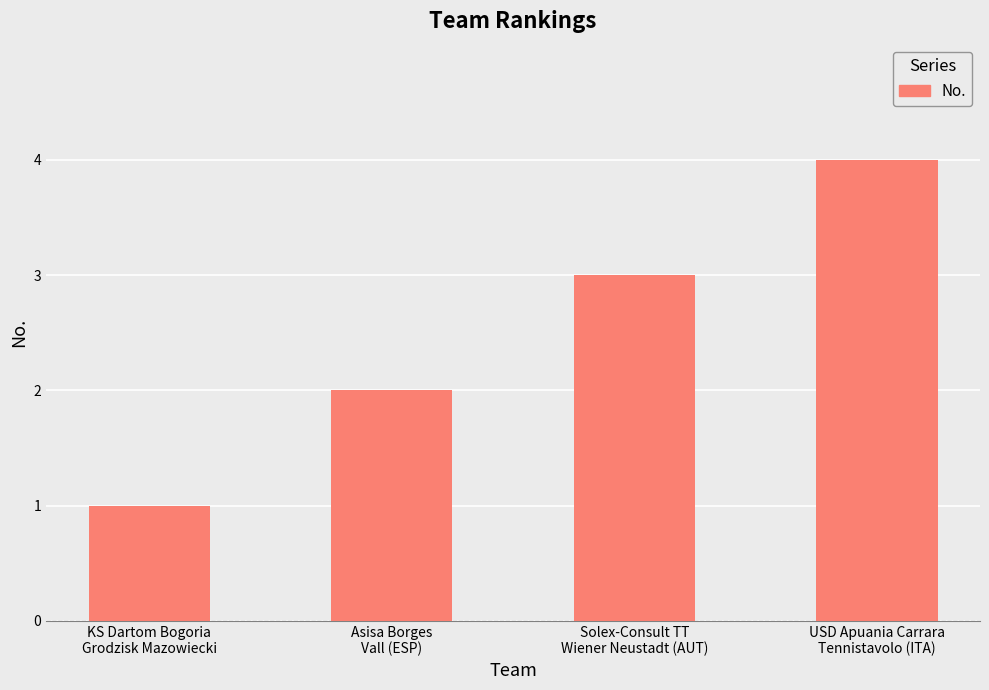

Which has a higher value, Asisa Borges
Vall (ESP) or Solex-Consult TT
Wiener Neustadt (AUT)?

Solex-Consult TT
Wiener Neustadt (AUT)